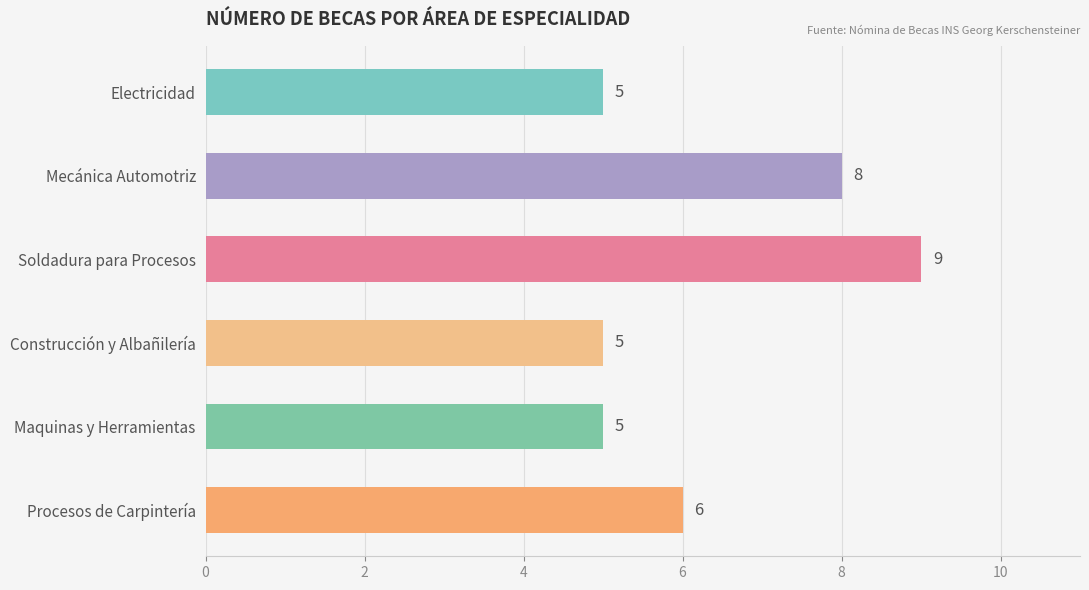

How many categories are shown in the chart?

6